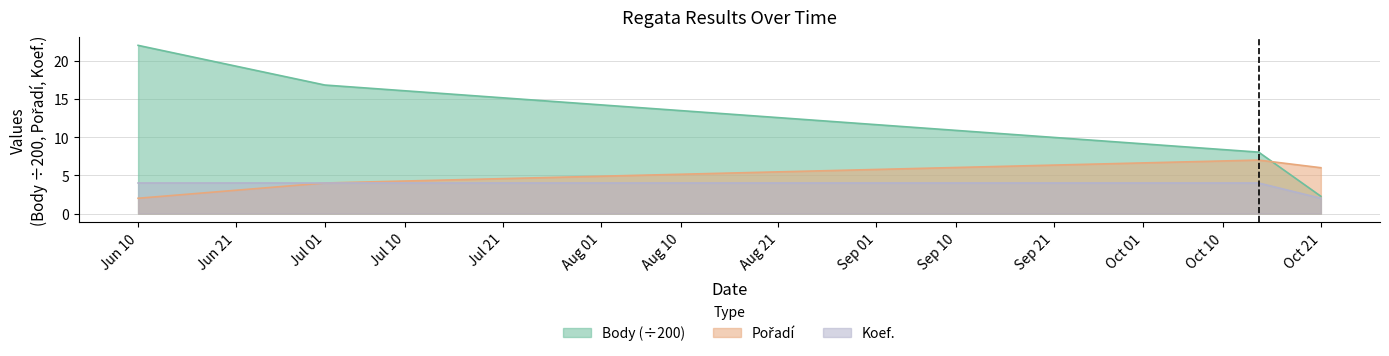

True or false: Body (÷200) has a value of 1.4 at Oct 21.

False